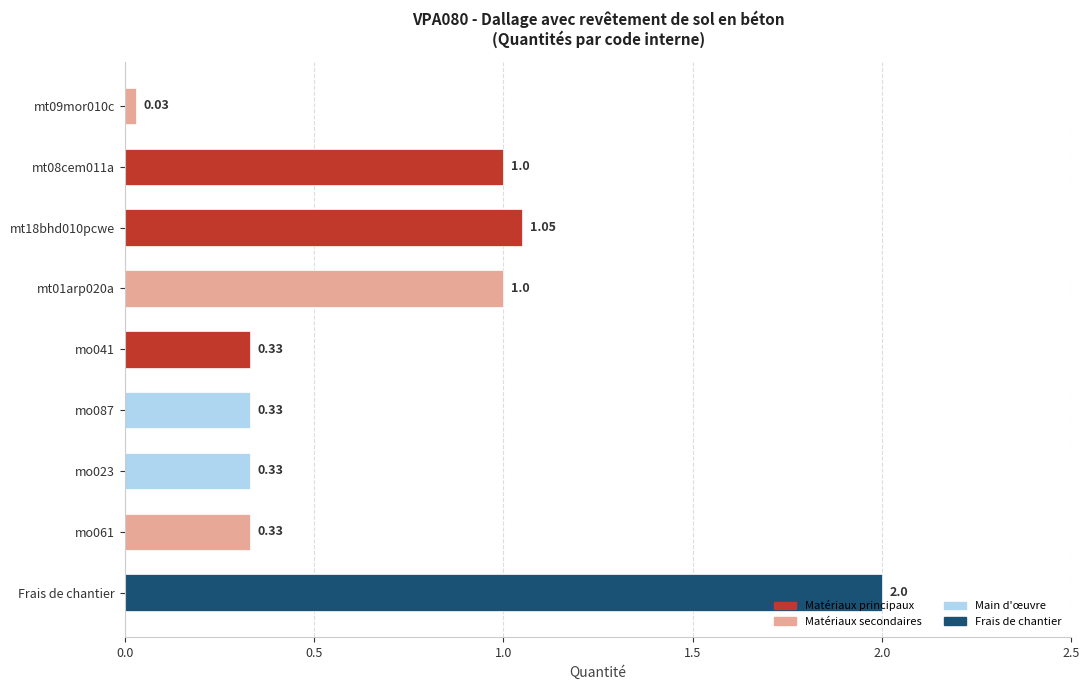

At which category does the chart reach its peak across all series?

Frais de chantier